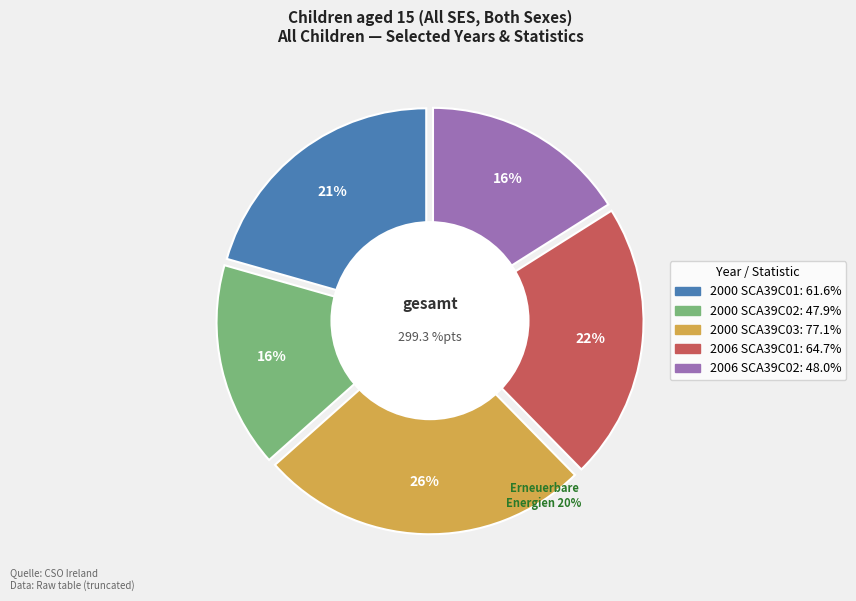

What percentage is NOT represented by 2006 SCA39C01?

78.4%